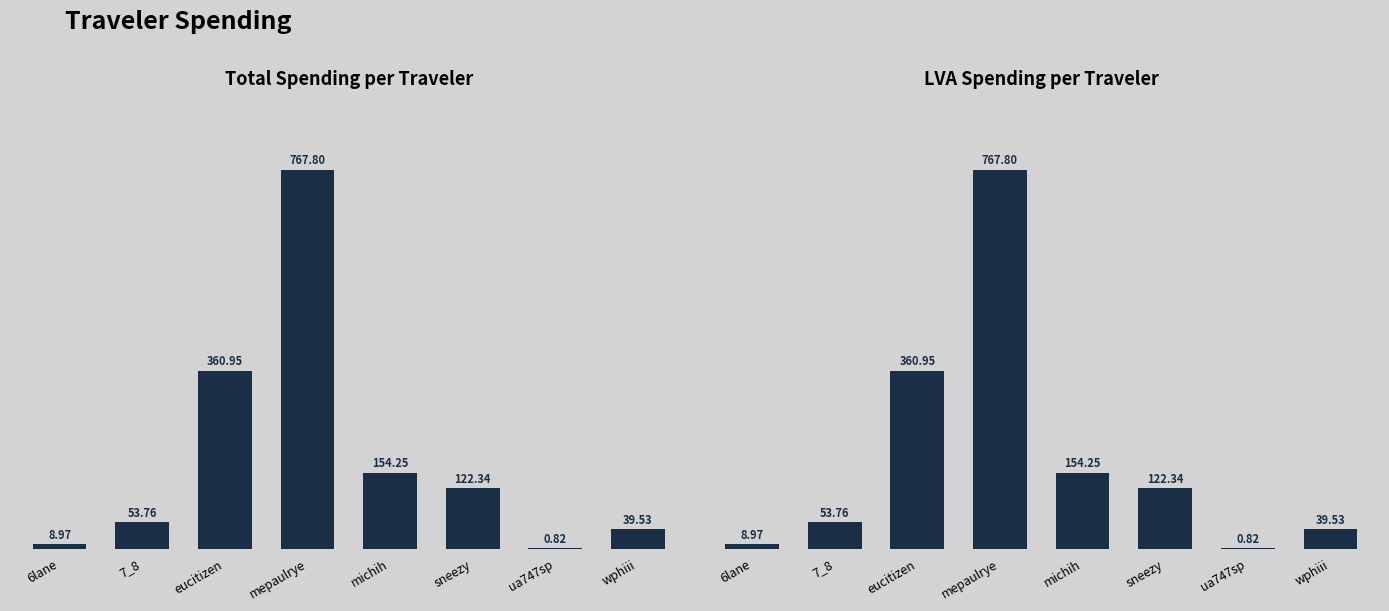

How many values in the LVA series are below 122?

4